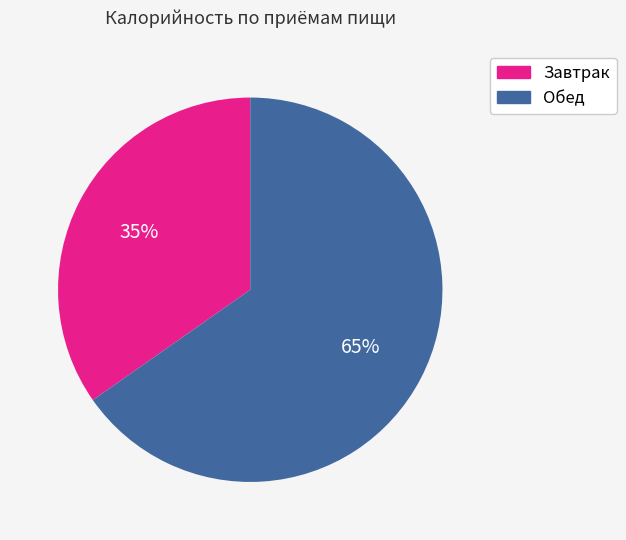

Is there a majority slice in this chart?

Yes